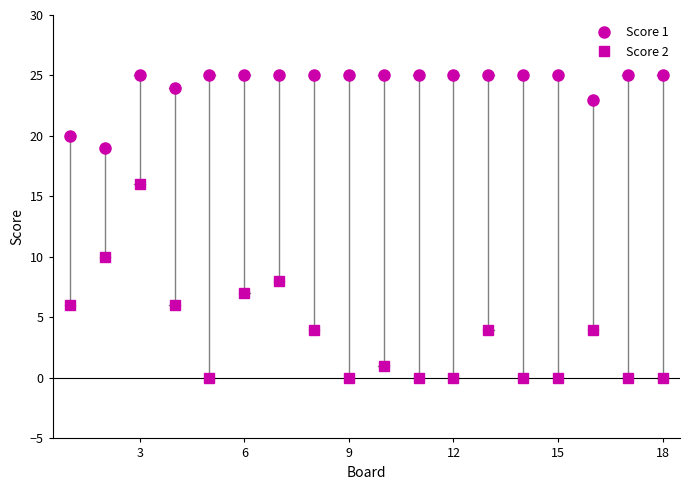

Which series has the widest spread of values?

Score 2